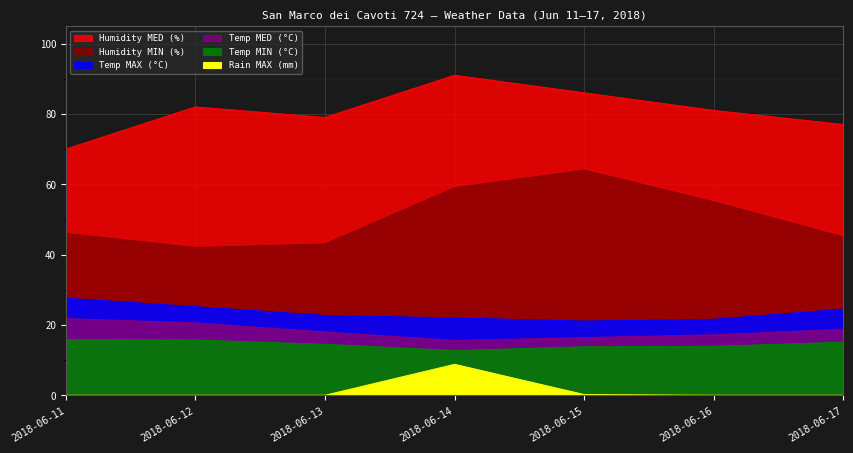

How many data points in Humidity MED (%) are less than 81?

3